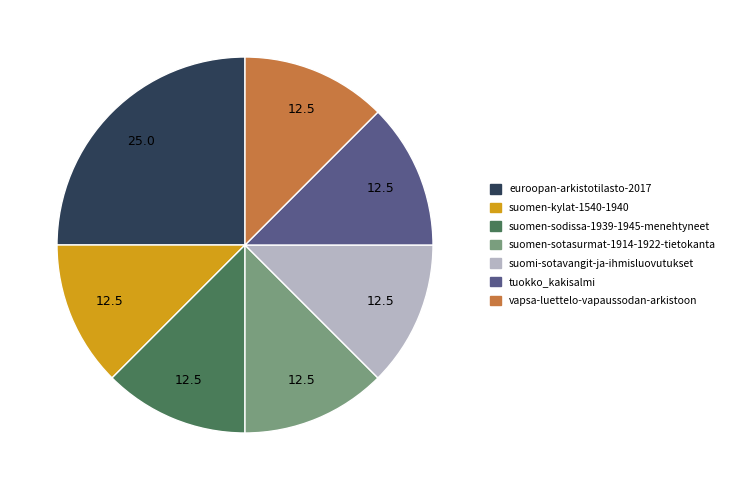

Which category has the biggest portion of the pie?

euroopan-arkistotilasto-2017